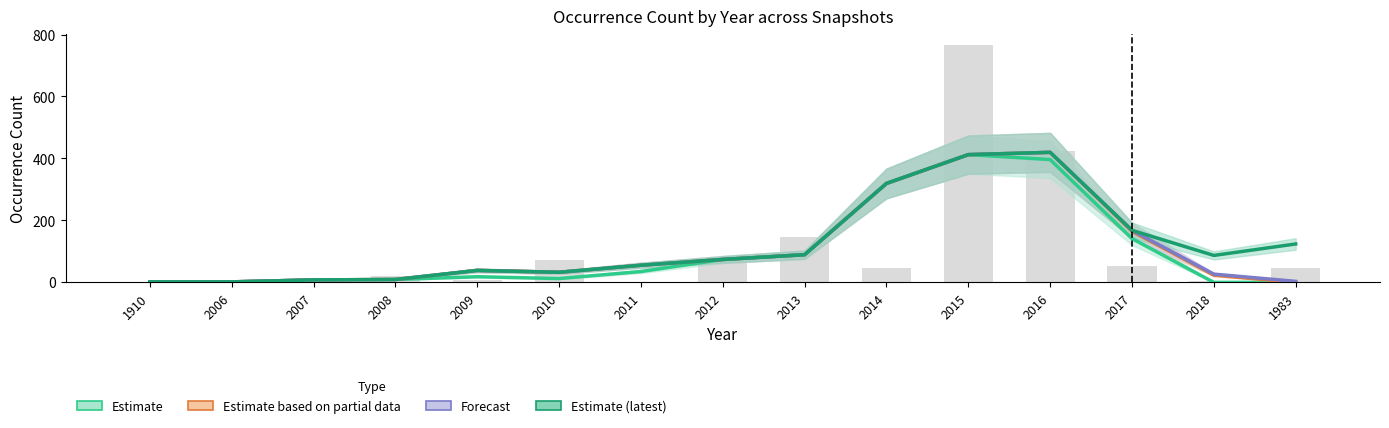

Count the number of data series in this chart.

4